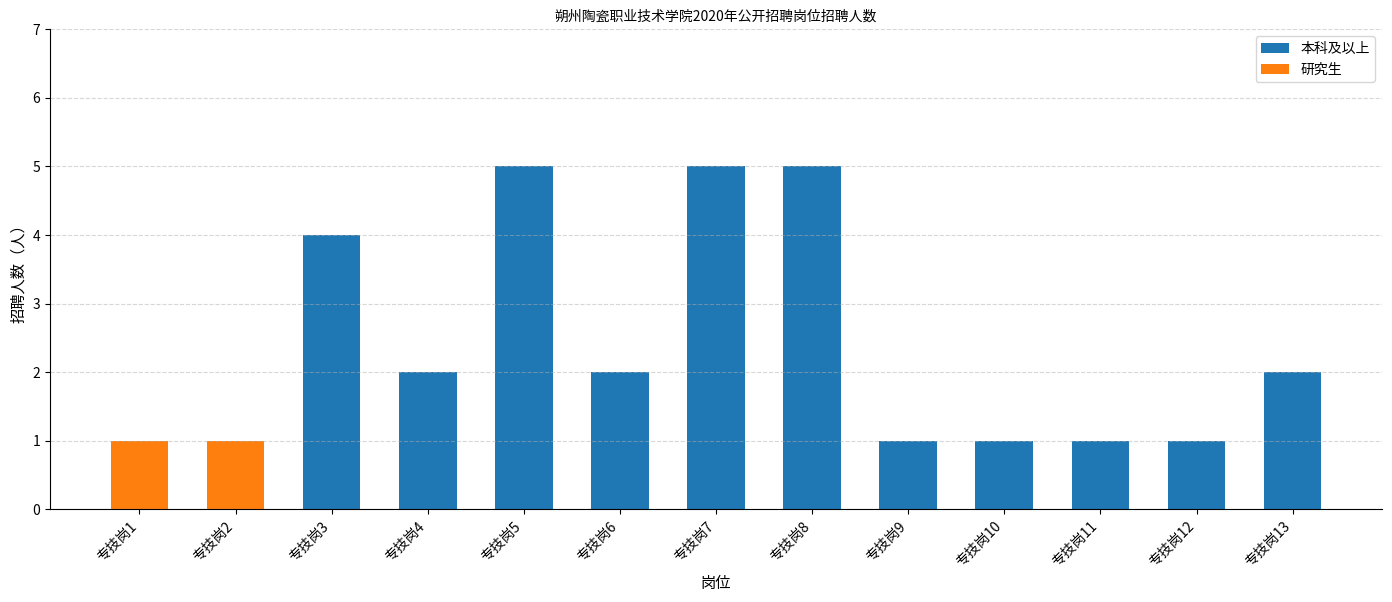

What is the sum of the 本科及以上 values at 专技岗9 and 专技岗6?

3